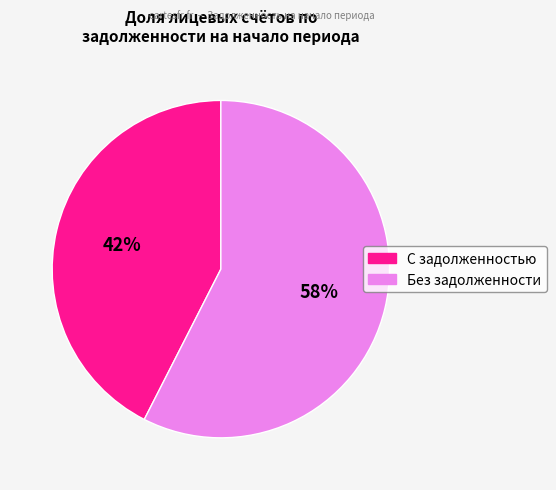

Is there any slice that represents more than half of the pie?

Yes